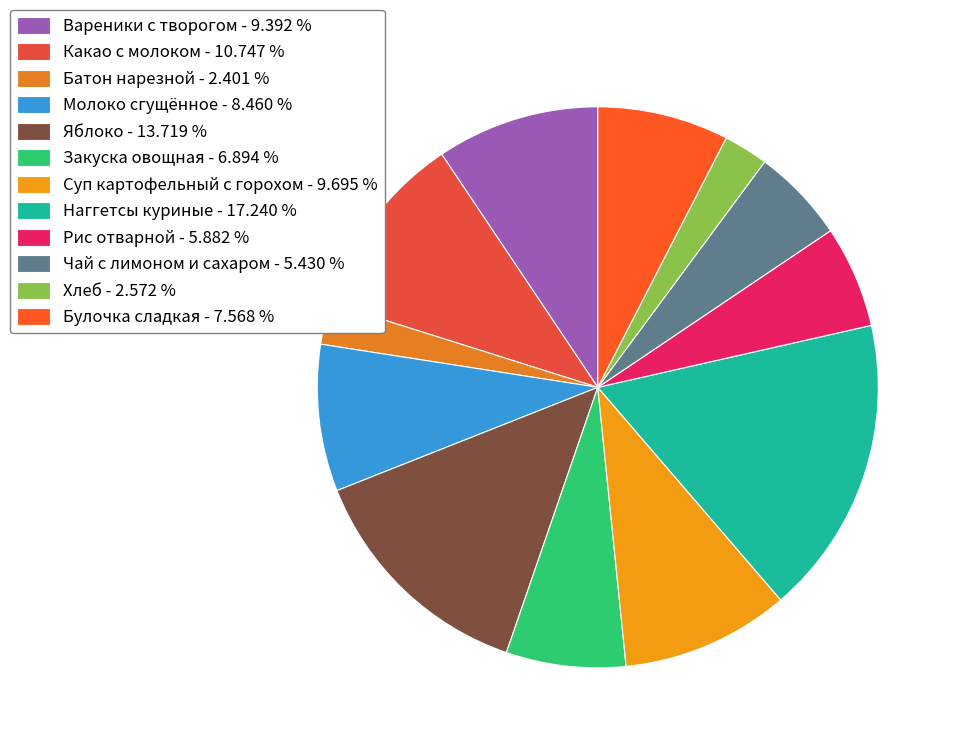

To the nearest percent, what portion does Наггетсы куриные represent?

17%